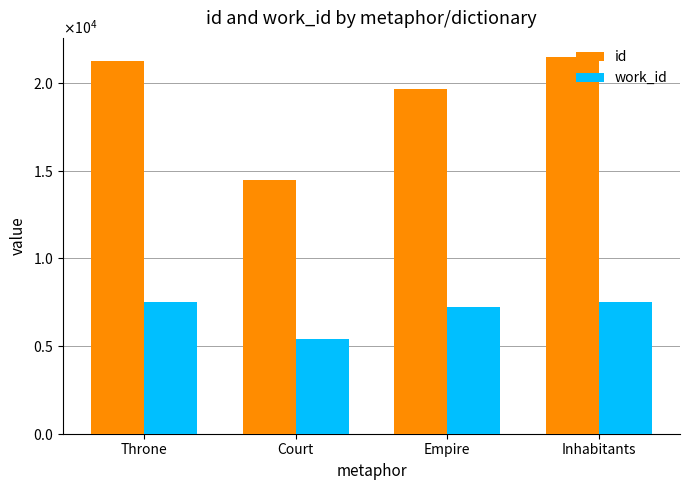

At Throne, list the series in order from largest to smallest.

id, work_id